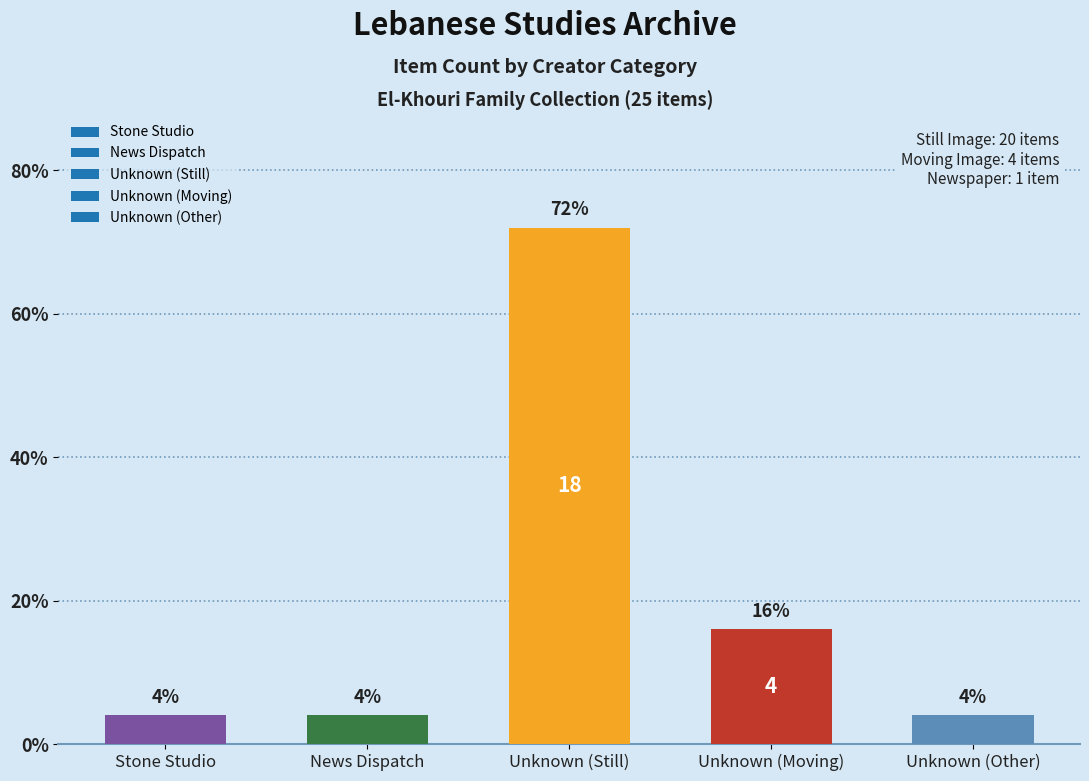

Does the chart contain any negative values?

No